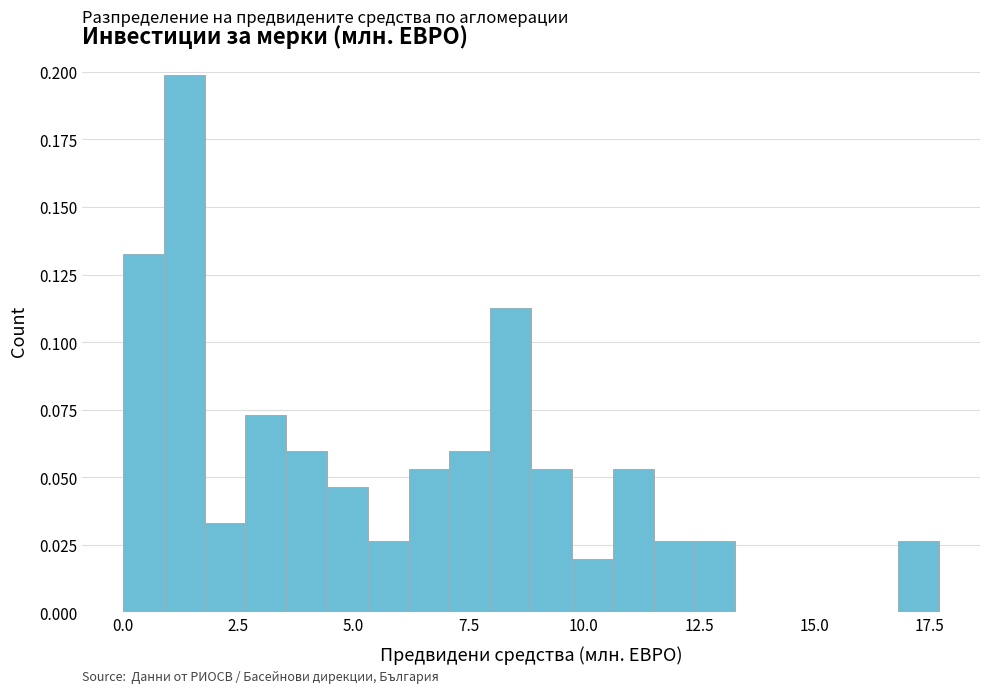

Around what value on the x-axis is the tallest bar? Give the approximate position of its centre, as read against the axis.

1.5